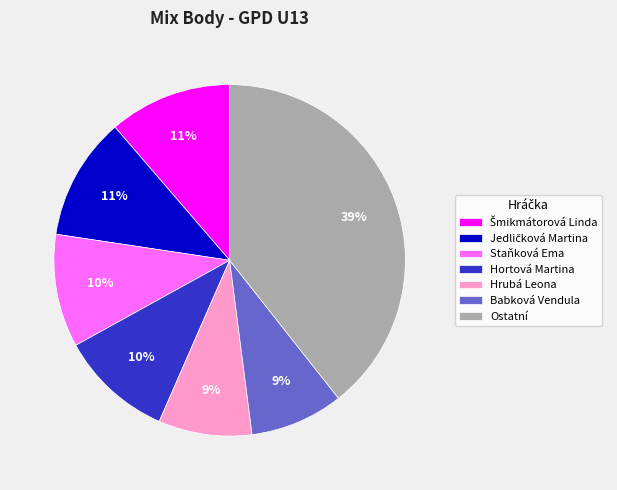

Is there a majority slice in this chart?

No